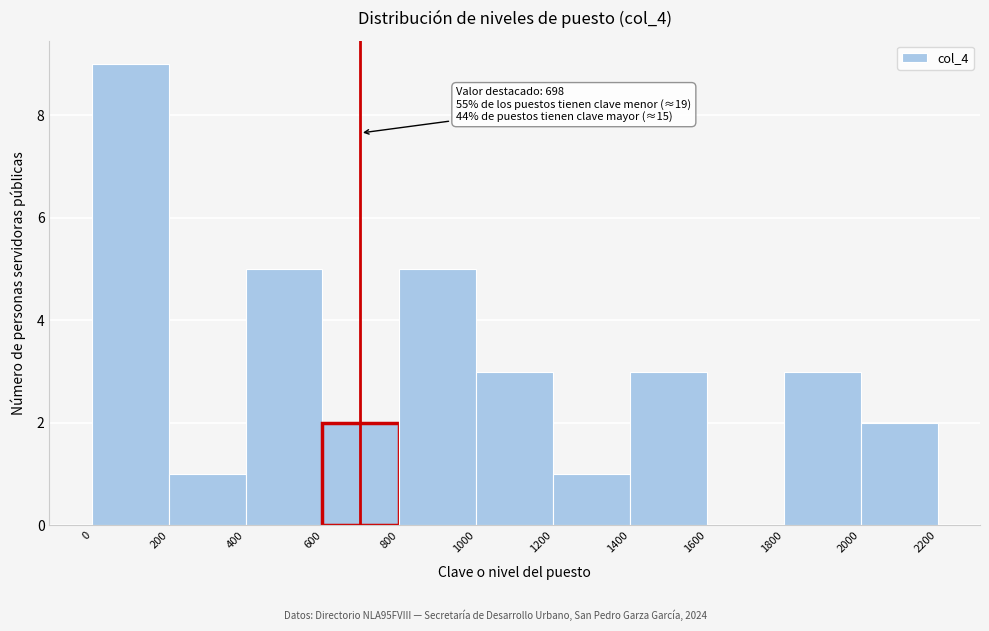

Which range on the x-axis has the tallest bar?

0 to 200